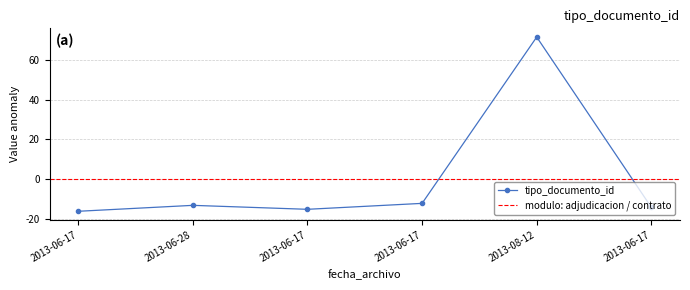

True or false: there are more than 0 points higher than both neighbors.

True